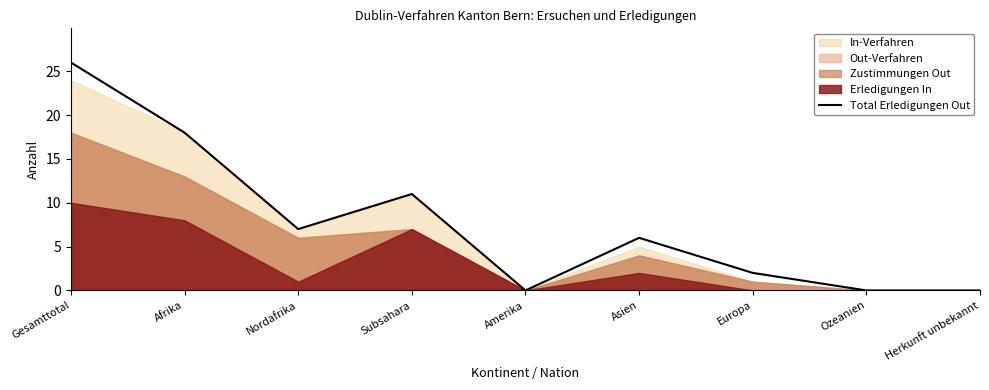

List the labels in order of value, smallest first.

Amerika, Ozeanien, Herkunft unbekannt, Europa, Asien, Nordafrika, Subsahara, Afrika, Gesamttotal